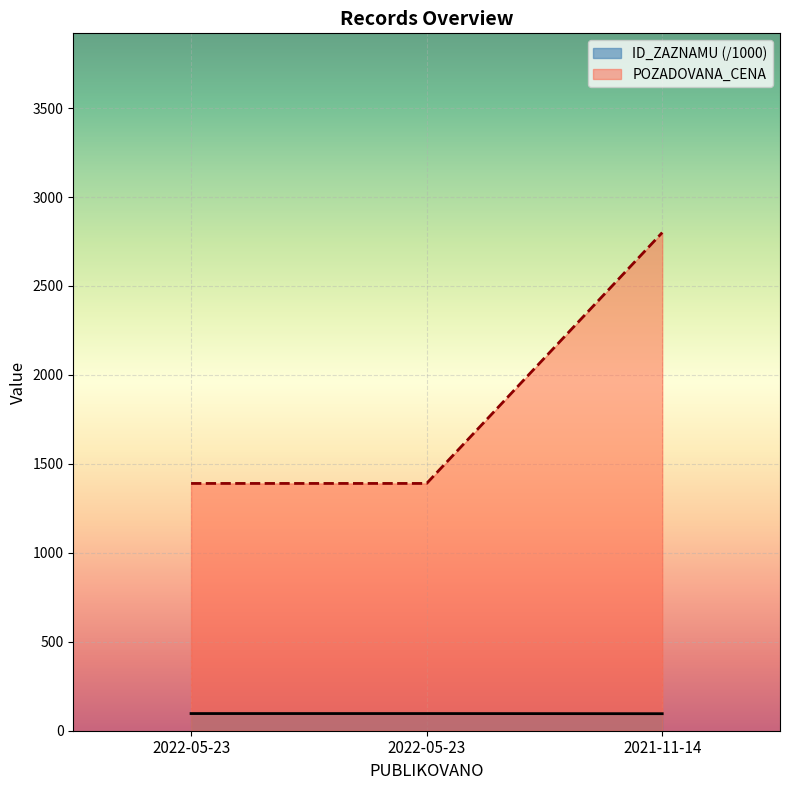

Rank the series at 2022-05-23 from lowest to highest value.

ID_ZAZNAMU, POZADOVANA_CENA